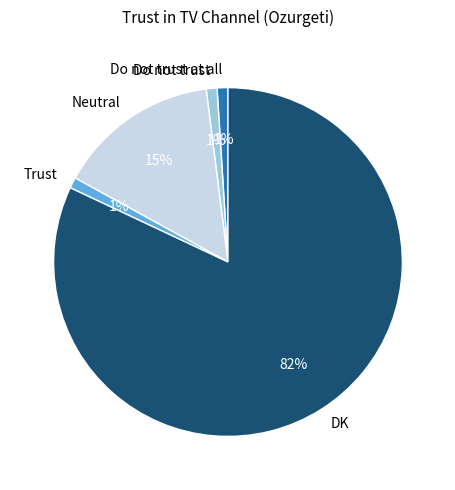

To the nearest percent, what portion does Do not trust represent?

1%